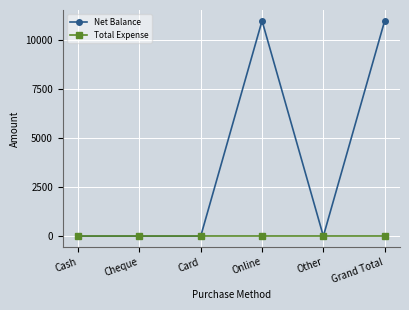

Is the value of Net Balance at Grand Total greater than the value of Total Expense at Cash?

Yes